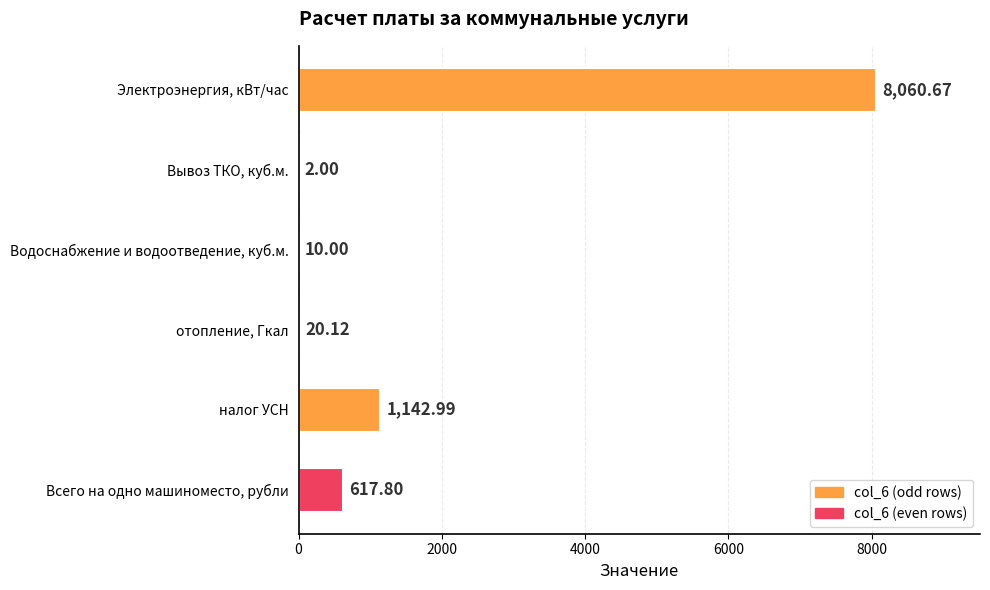

At which label is the value closest to 4031?

налог УСН